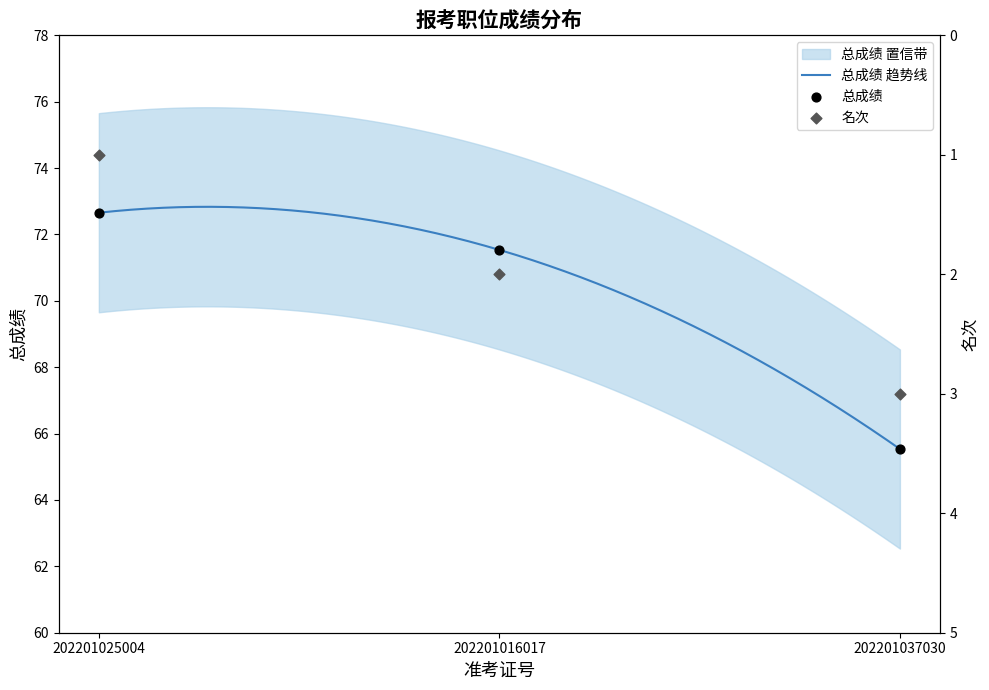

At how many categories does at least one series exceed 1?

3